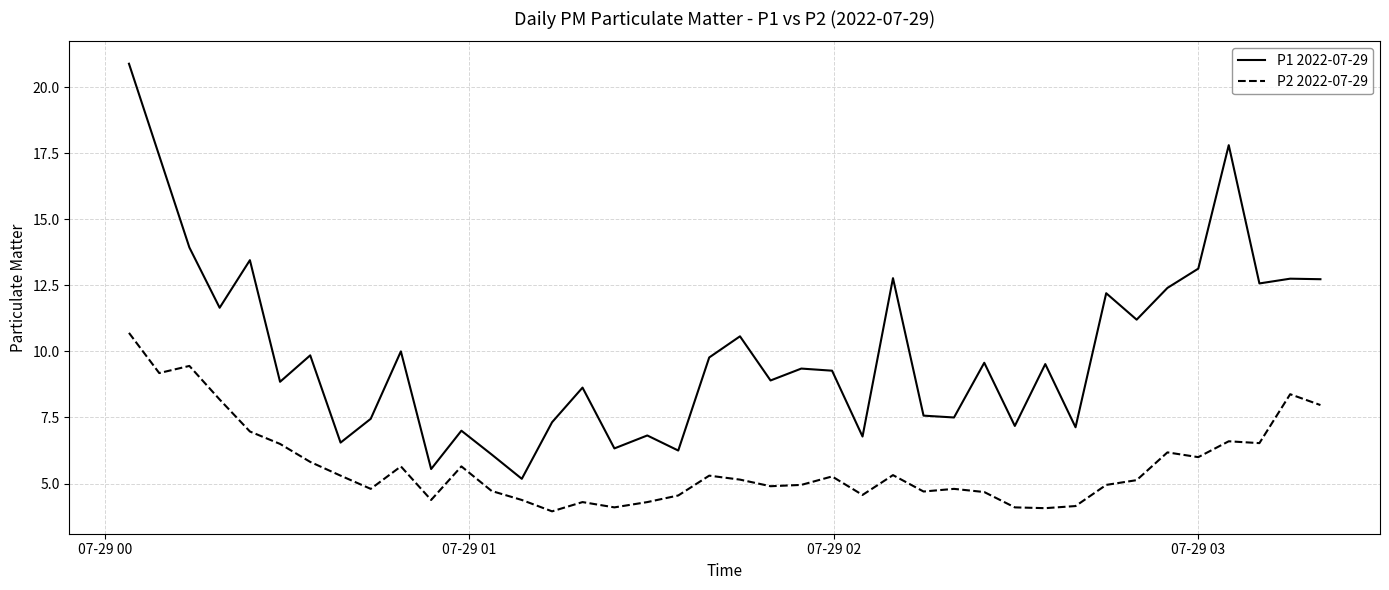

List the series in order of their peak value, lowest first.

P2 2022-07-29, P1 2022-07-29